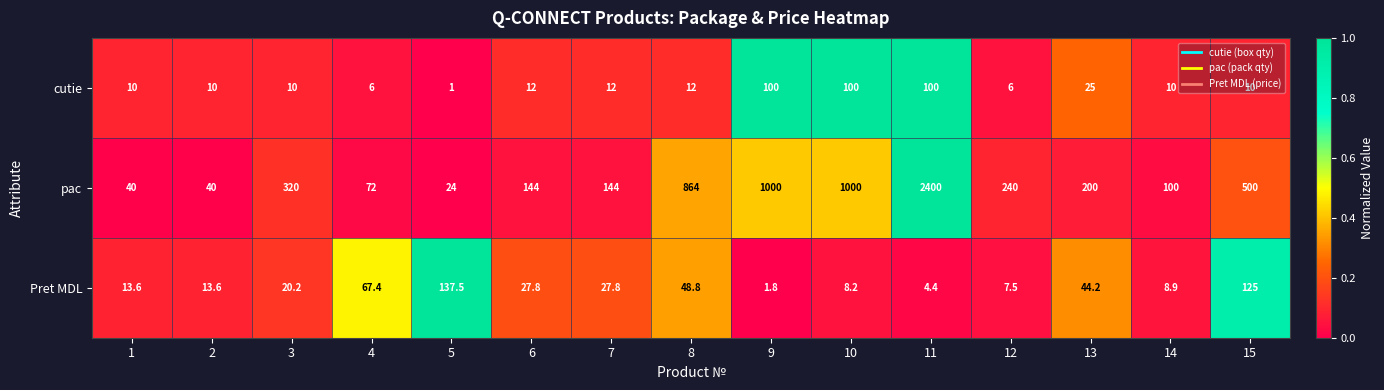

What is the spread (max minus min) of values at 10?

991.8